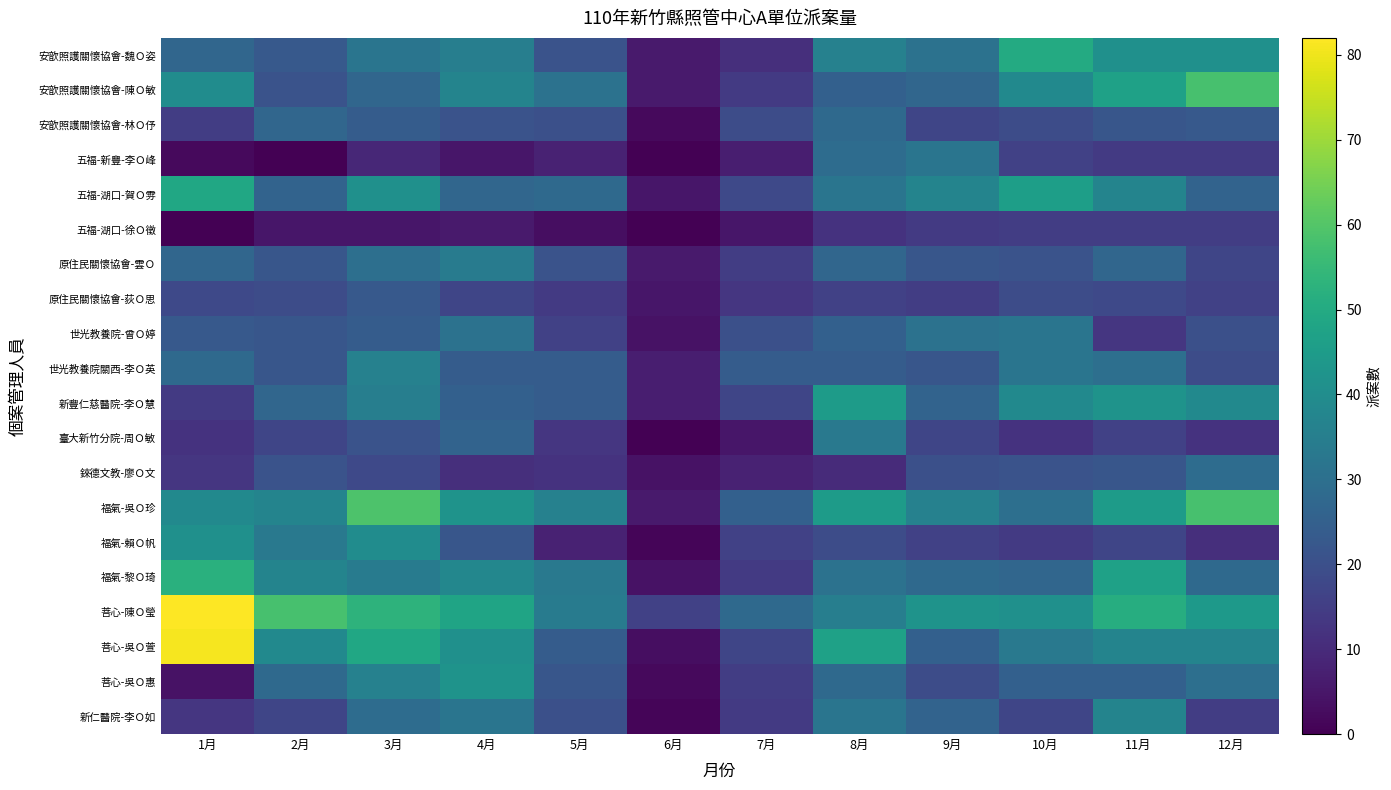

At which category does the chart reach its minimum across all series?

2月